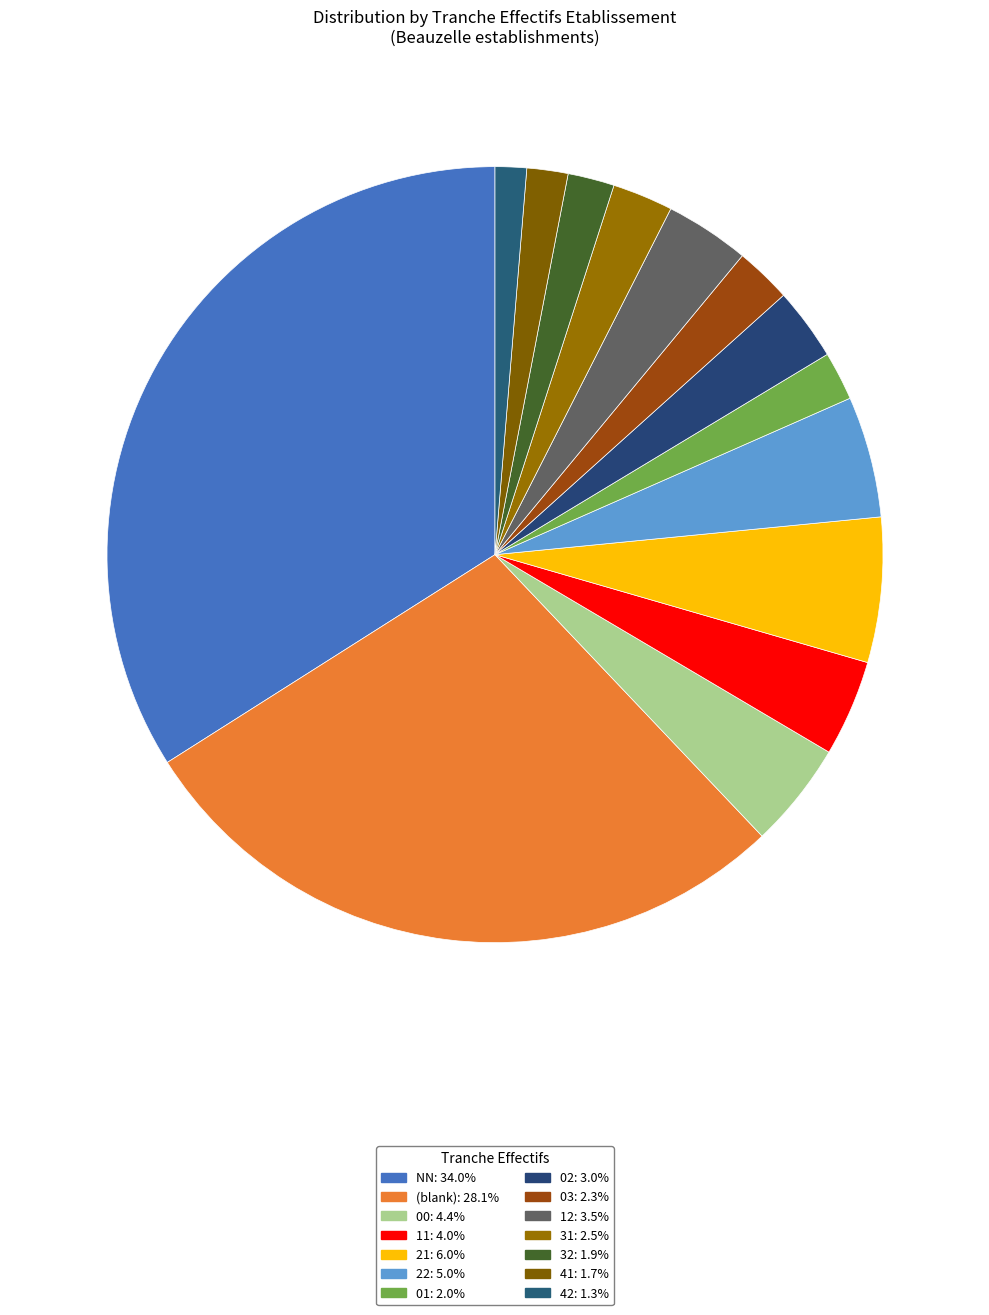

How many slices are in this pie chart?

14